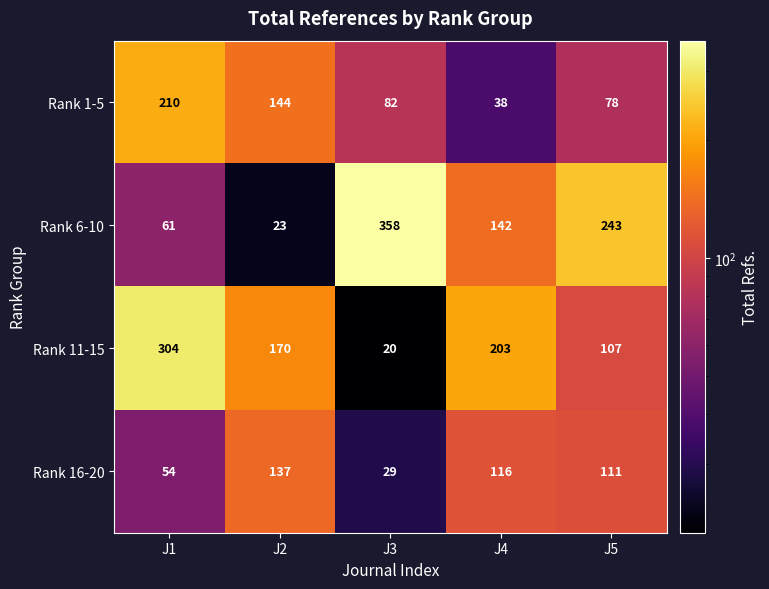

The Rank 11-15 series shows 64 at J5. True or false?

False